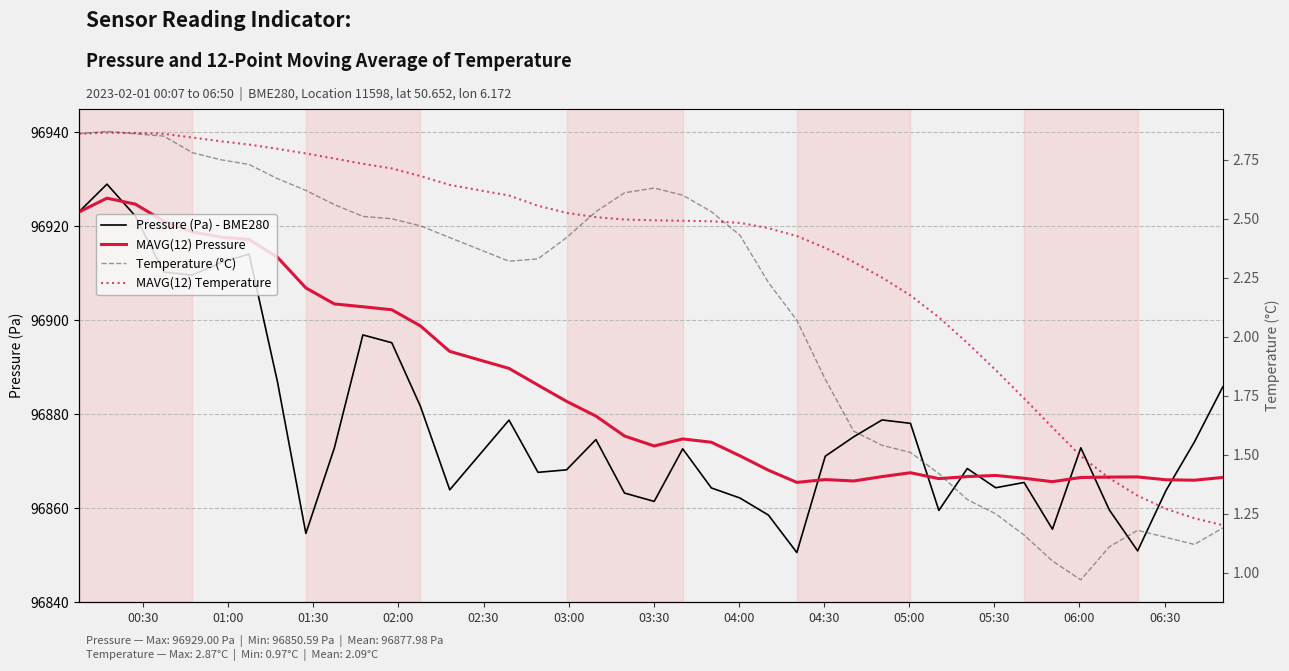

What is the difference between the maximum and minimum values in the MAVG(12) Pressure series?

60.5